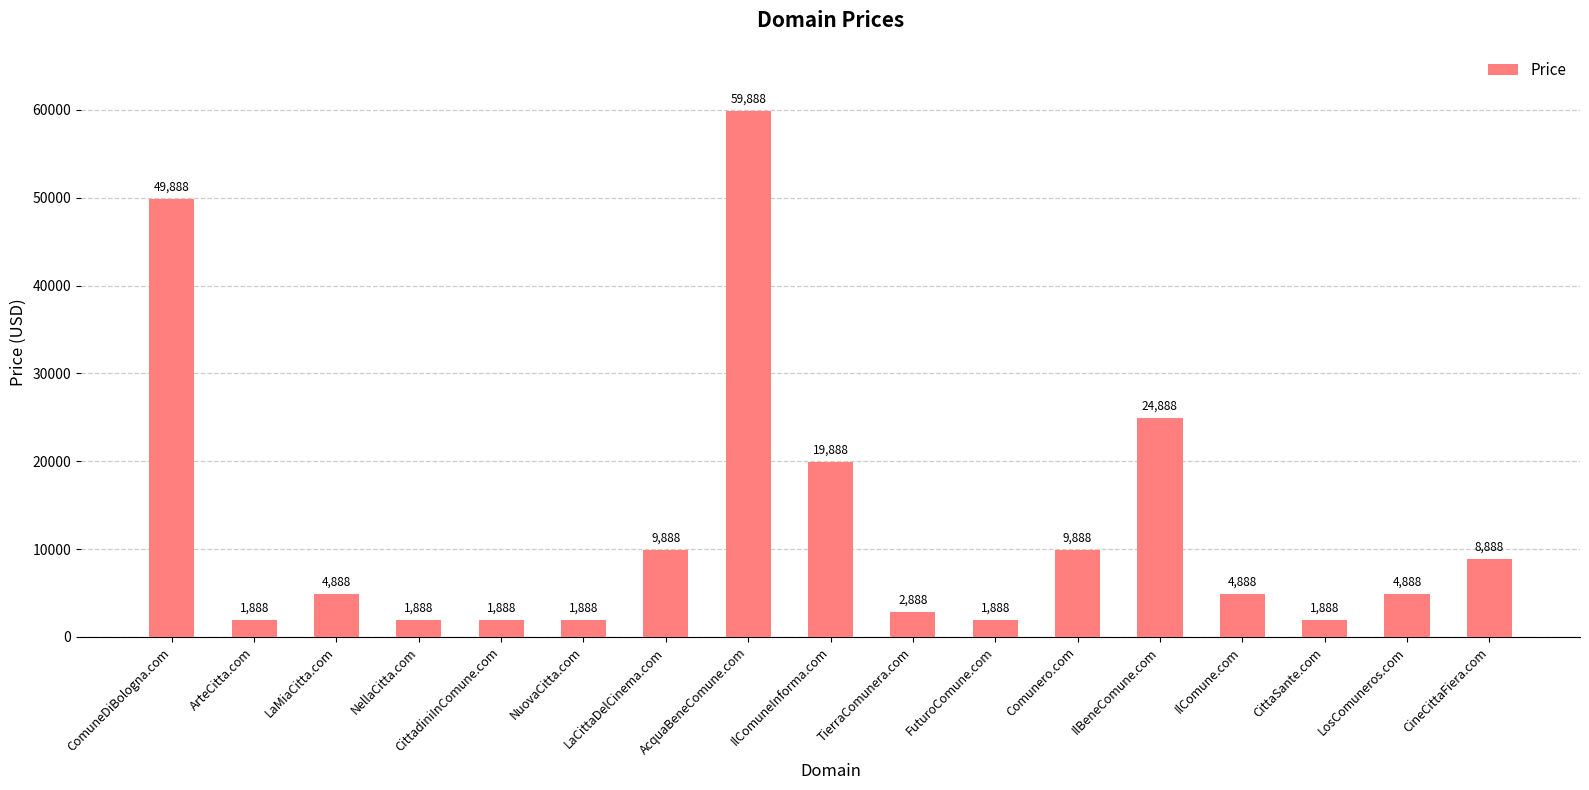

Where is the data nearest to the value 30888?

IlBeneComune.com